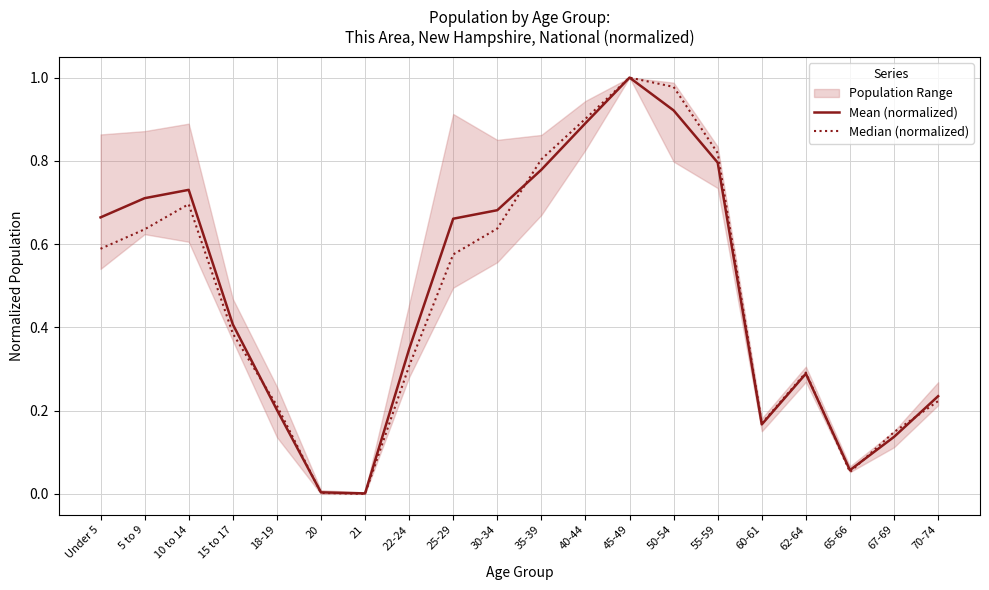

What position from the right is 10 to 14?

18